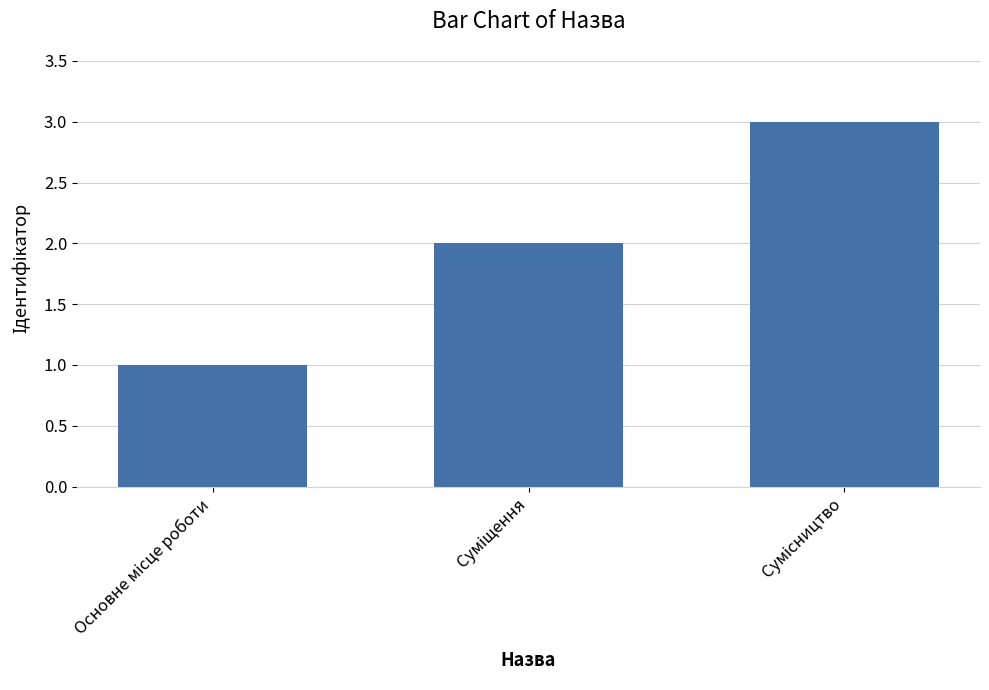

What is the maximum value shown in the chart?

3